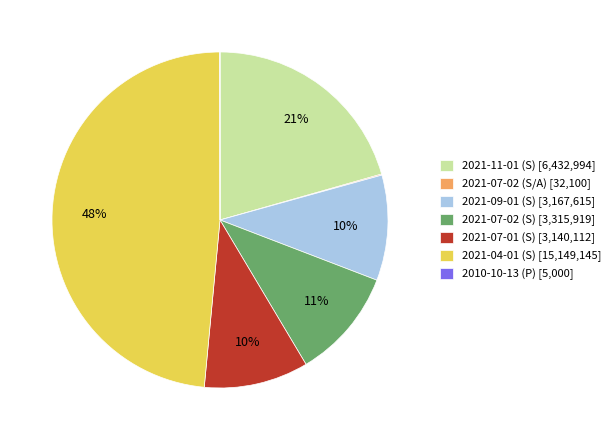

The 2021-07-01 (S) slice represents 10% of the pie. True or false?

True